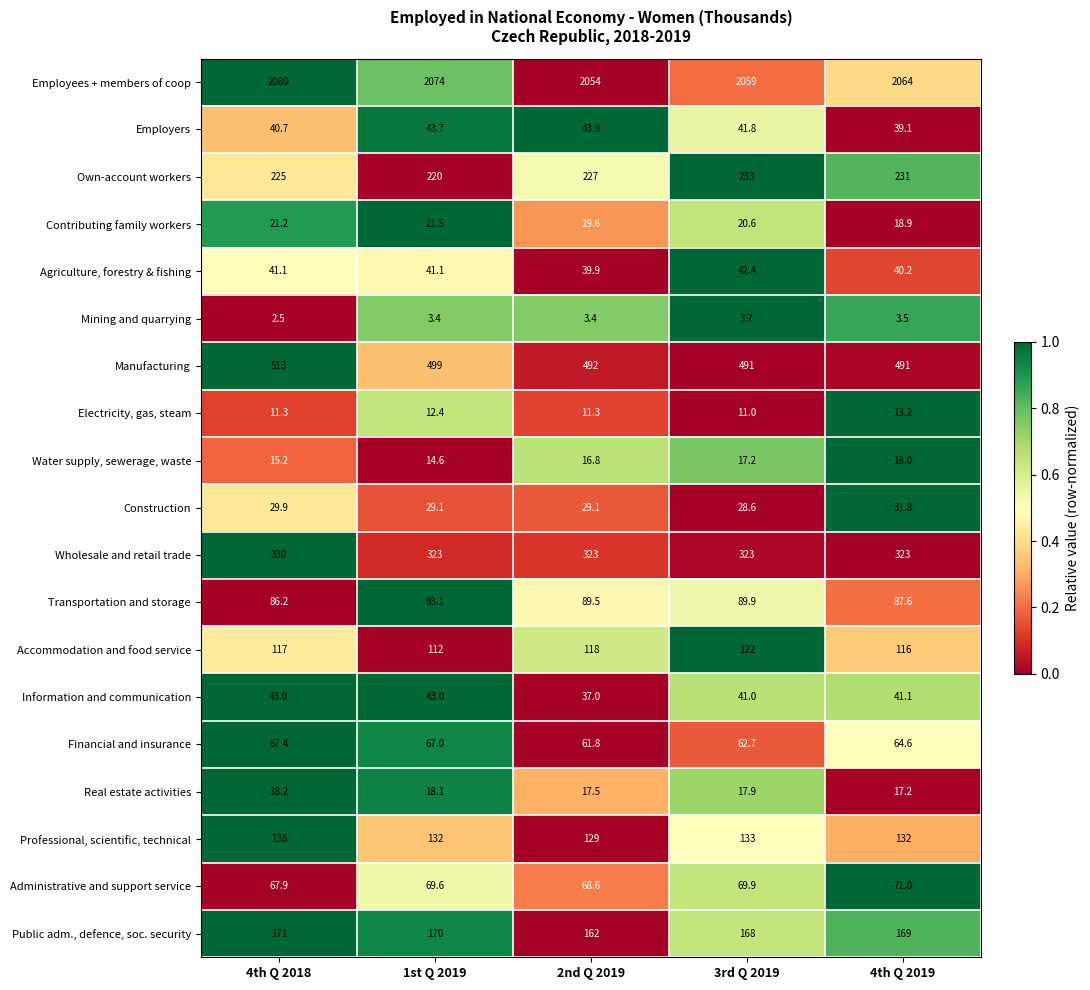

True or false: Construction has a value of 6.5 at 4th Q 2019.

False